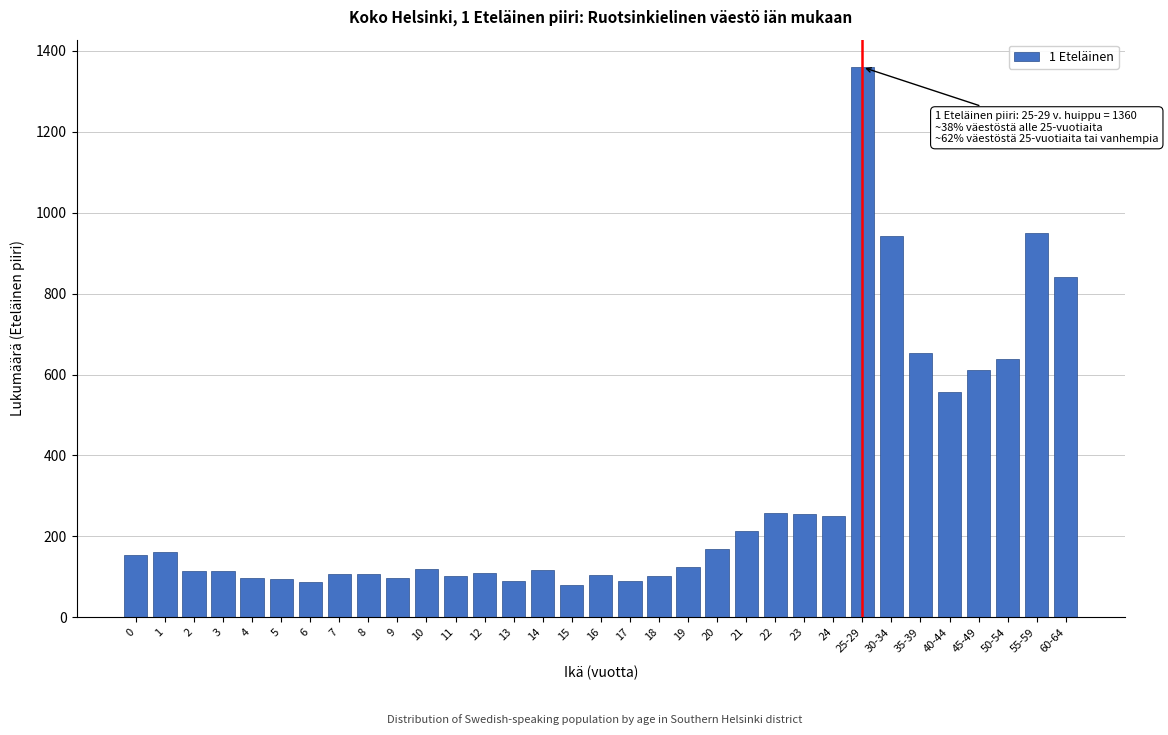

True or false: the data shows 654 at 35-39.

True